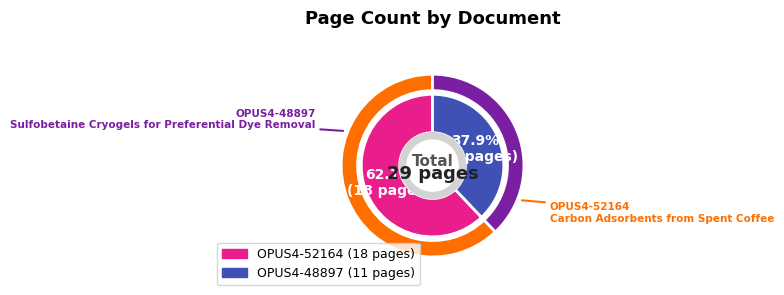

Which slice is the smallest?

OPUS4-48897